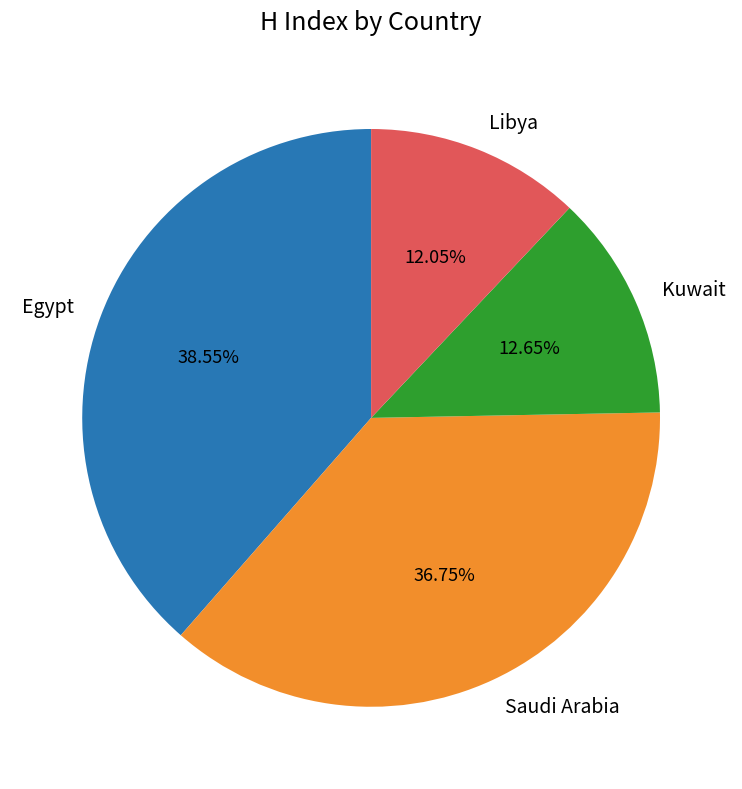

What is the ratio of the value at Saudi Arabia to the value at Egypt?

1.0